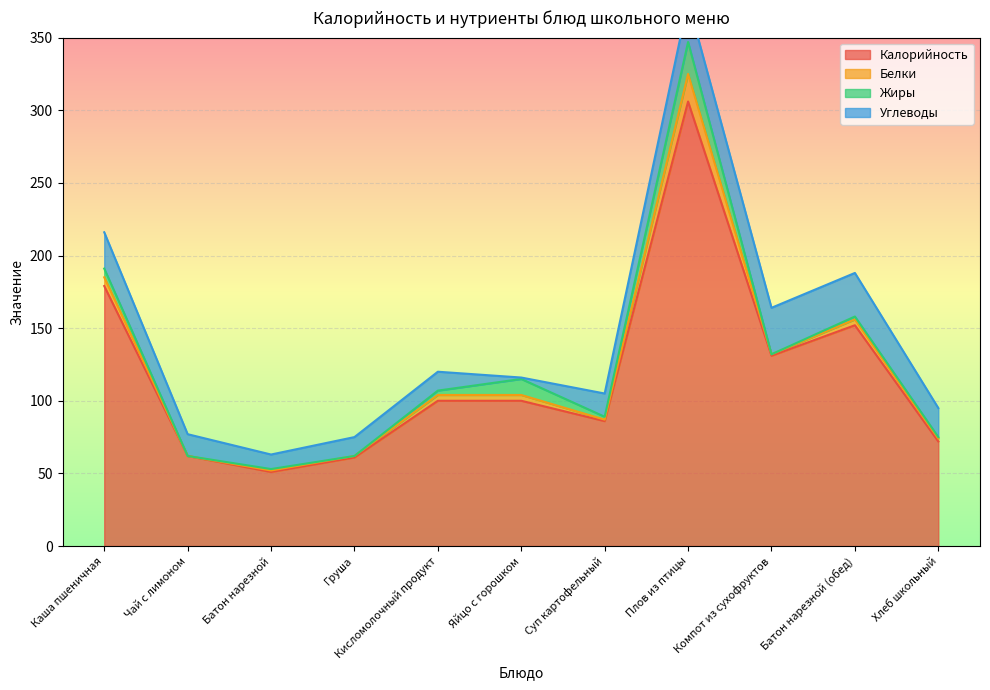

What position from the left is Компот из сухофруктов?

9